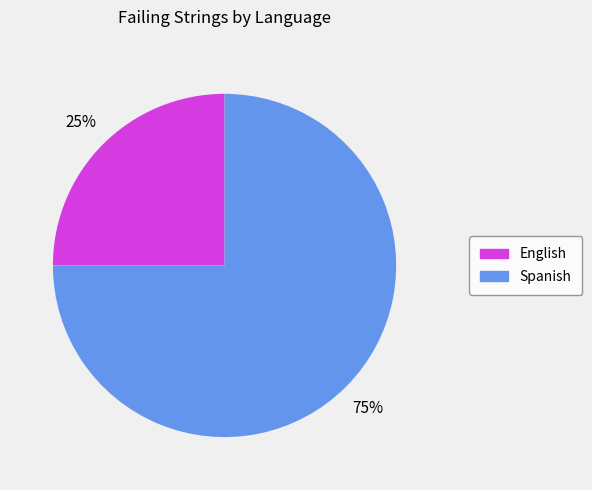

How many segments does this pie chart have?

2